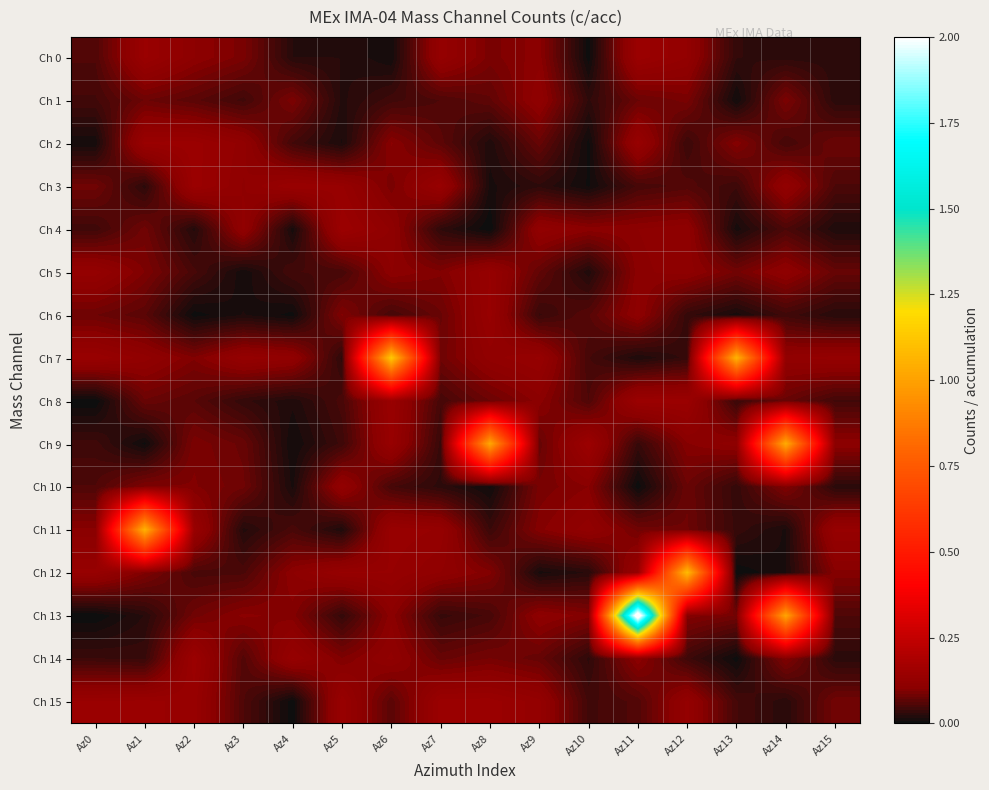

Which series has the largest total across all categories?

Ch 13